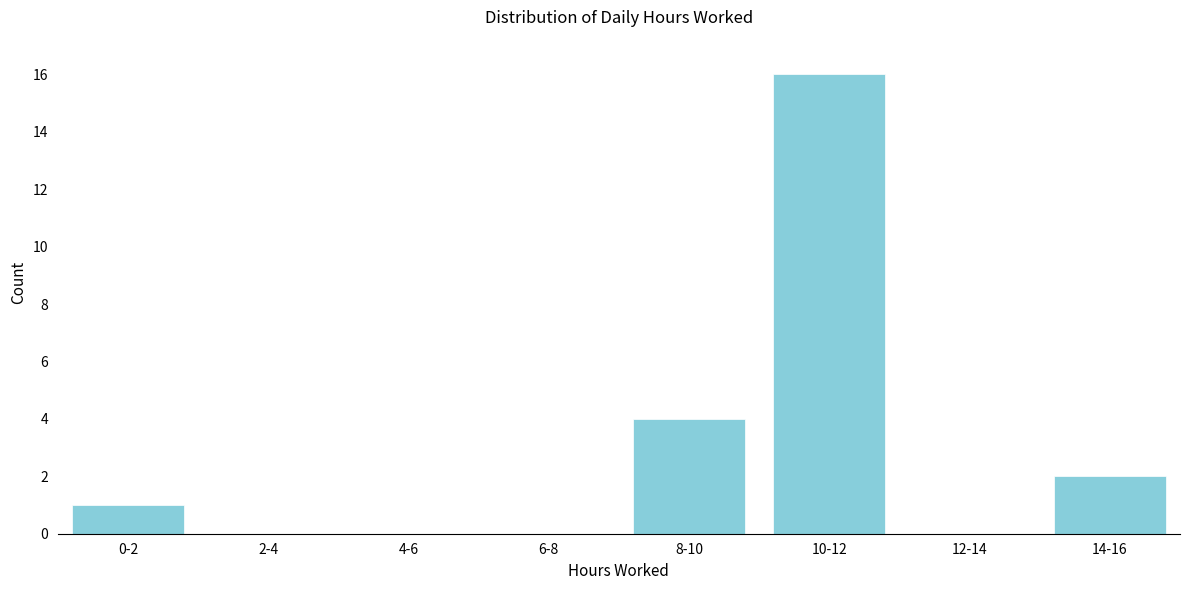

Reading left to right, list all the values displayed in this chart.

0-2=1	2-4=0	4-6=0	6-8=0	8-10=4	10-12=16	12-14=0	14-16=2